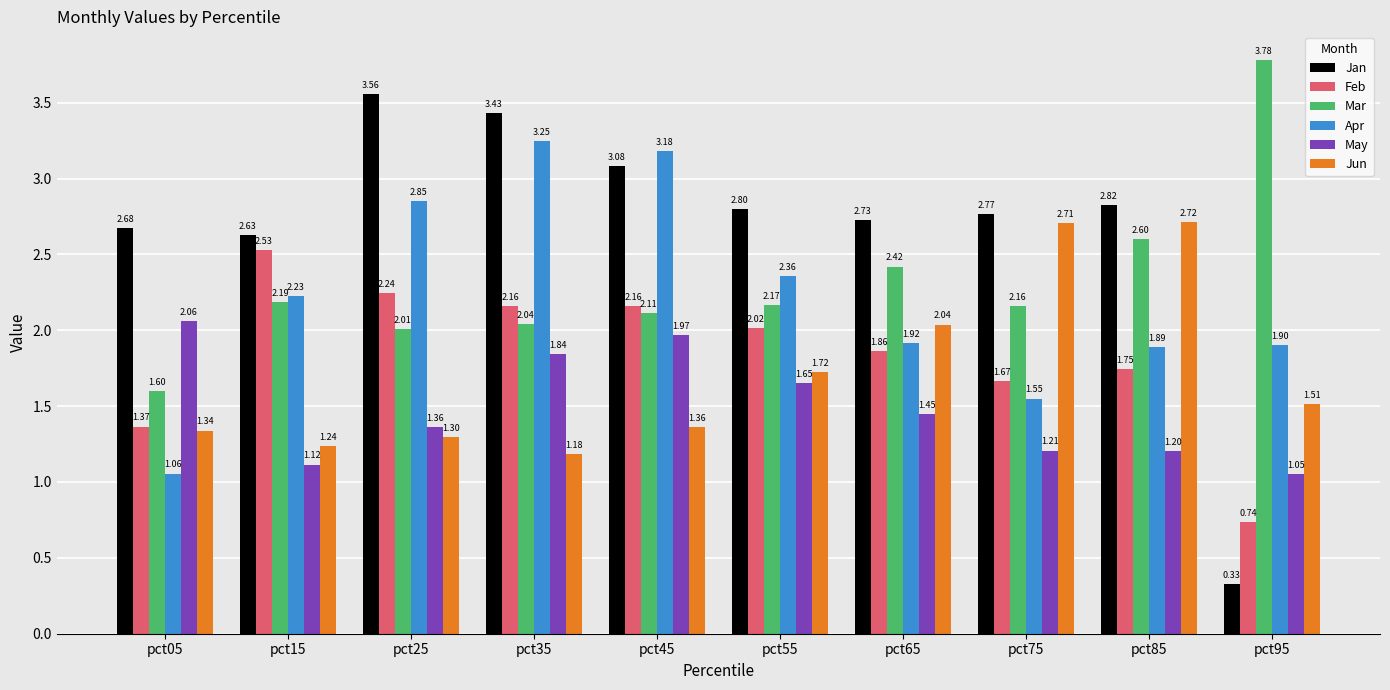

What is the difference between the highest and lowest values at pct65?

1.3